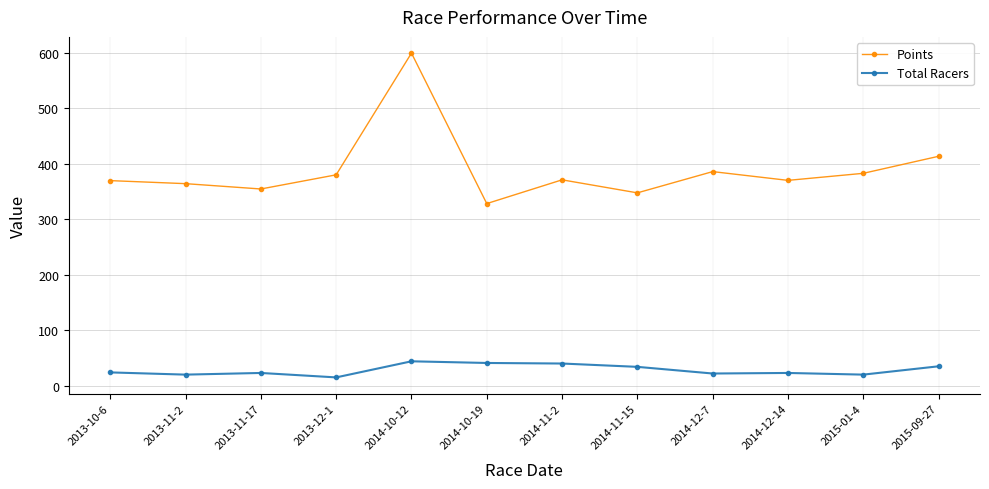

What value does the Points series have at 2013-12-1?

380.0